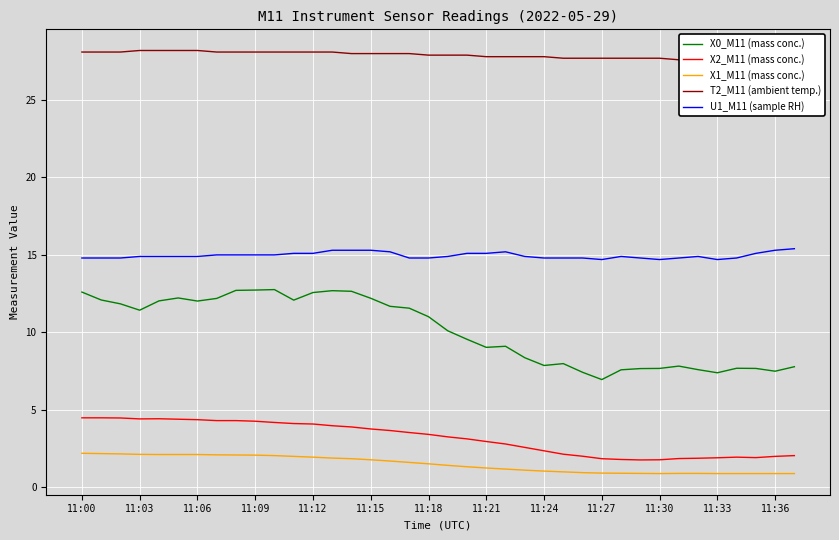

The value of X2_M11 (mass conc.) at 11:12 is 4.1. True or false?

True